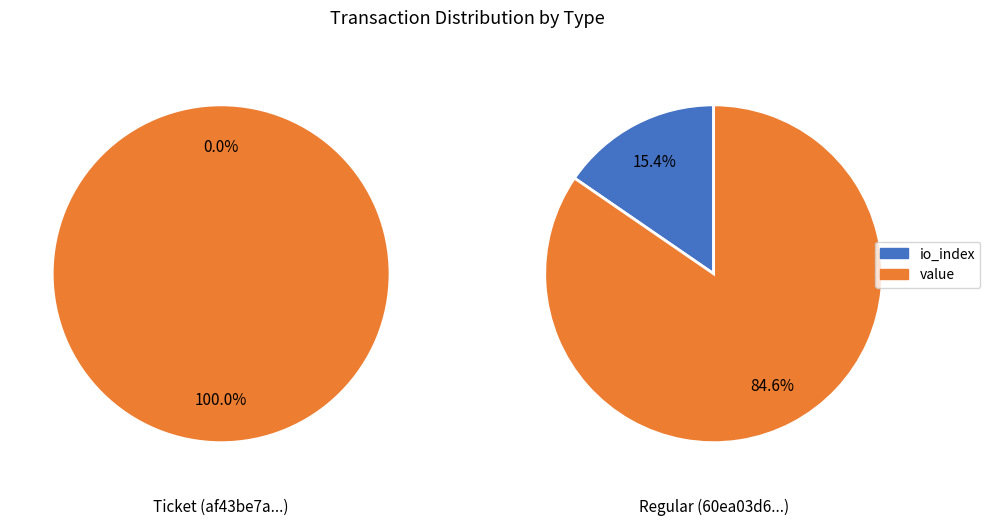

What is the largest slice in the pie chart?

value